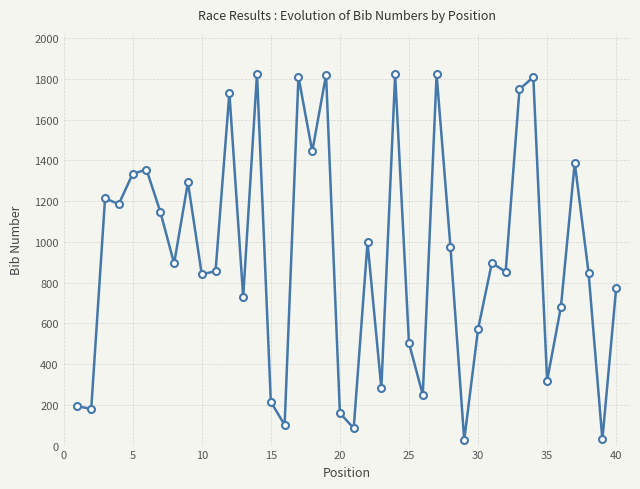

What is the sum of all values?

37016